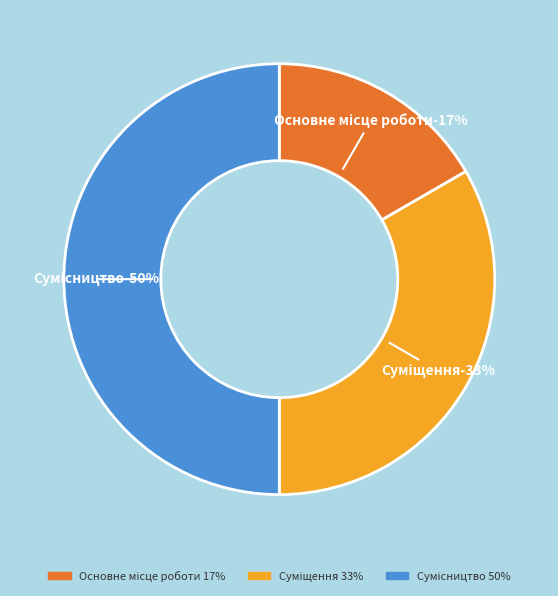

How many slices are in this pie chart?

3